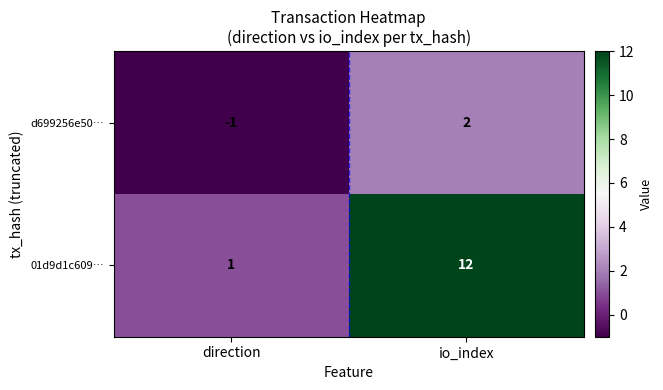

What value does the 01d9d1c609… series have at io_index, to the nearest 10?

10